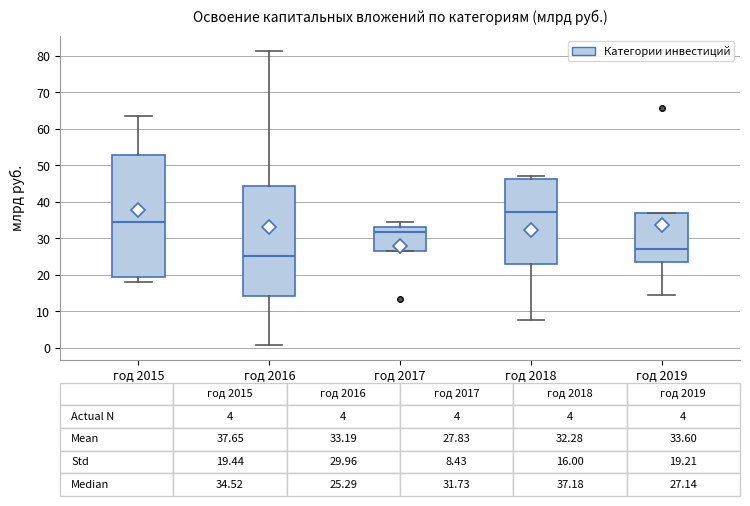

Which box has the highest median line?

год 2018